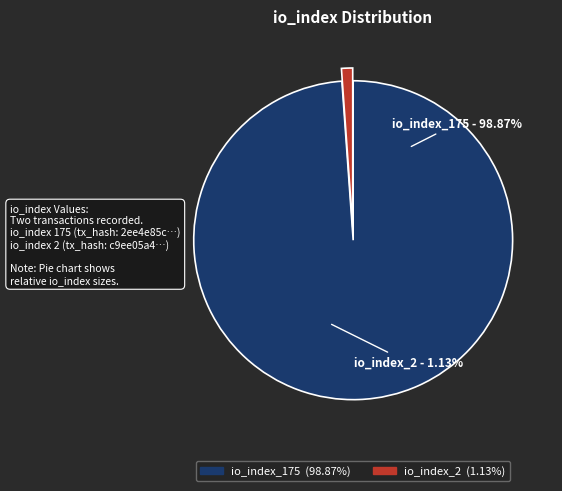

Count the number of slices in the pie.

2